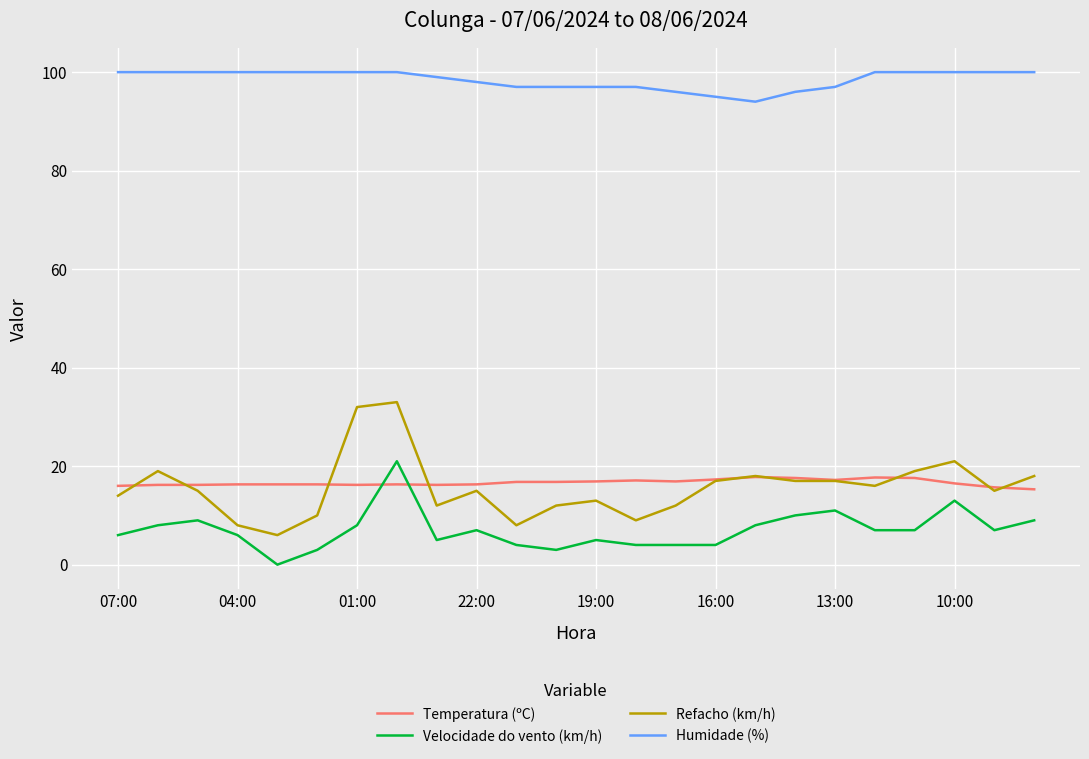

True or false: Temperatura (ºC) and Humidade (%) cross at least once.

False